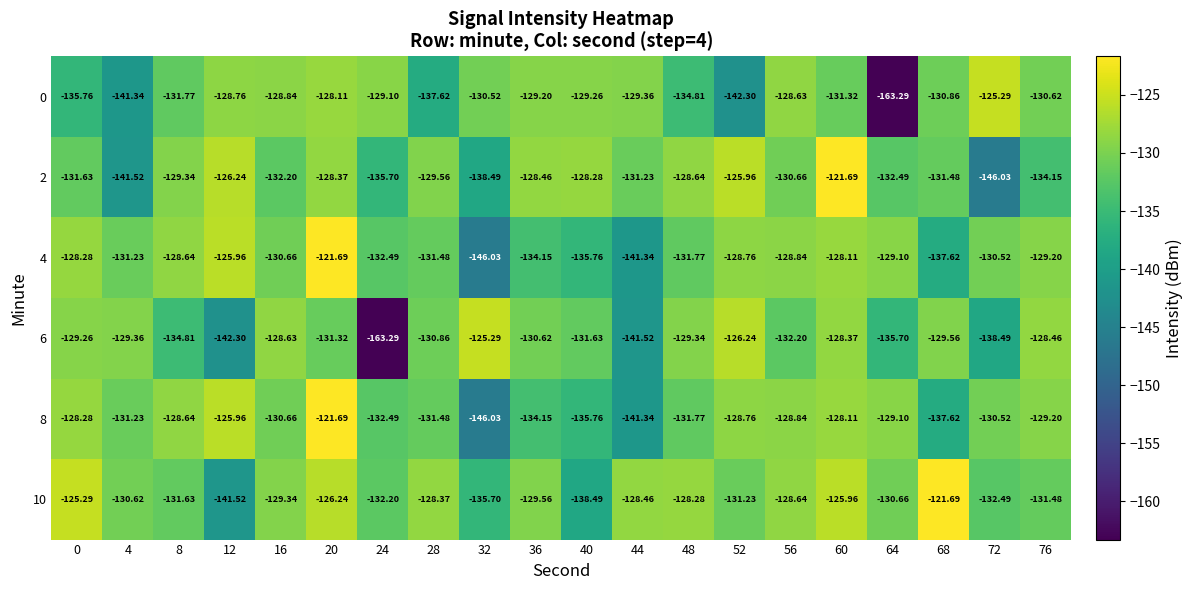

Is the value of 6 at 32 greater than the value of 10 at 12?

Yes